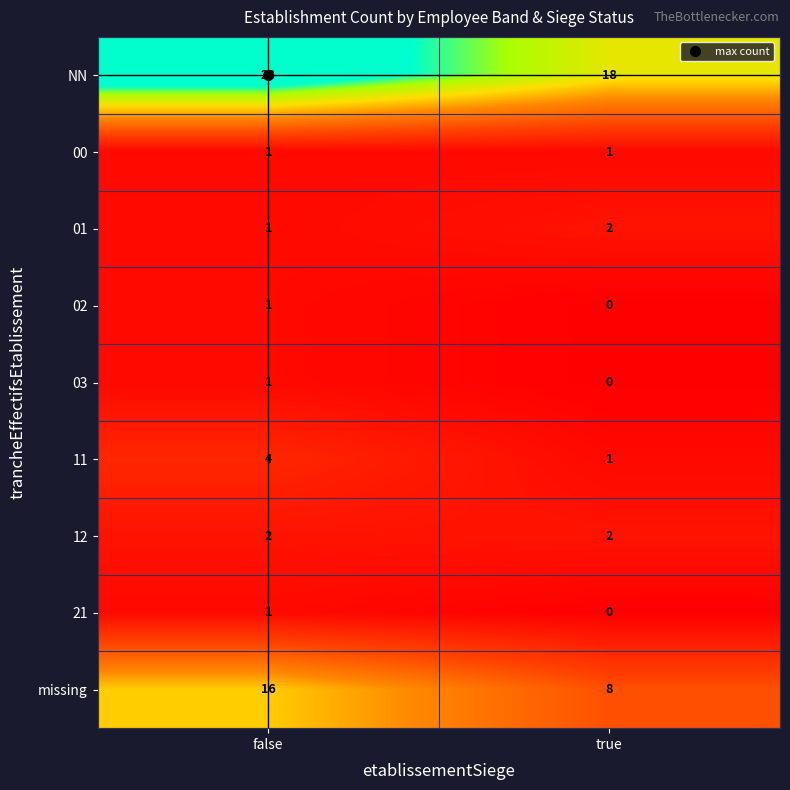

How many values in the missing series are below 16?

1